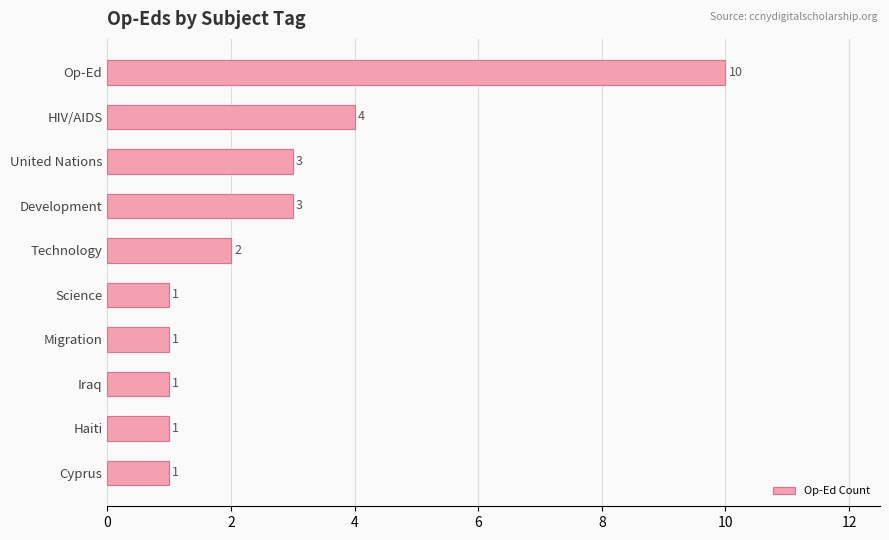

What is the change in value from HIV/AIDS to Science?

-3